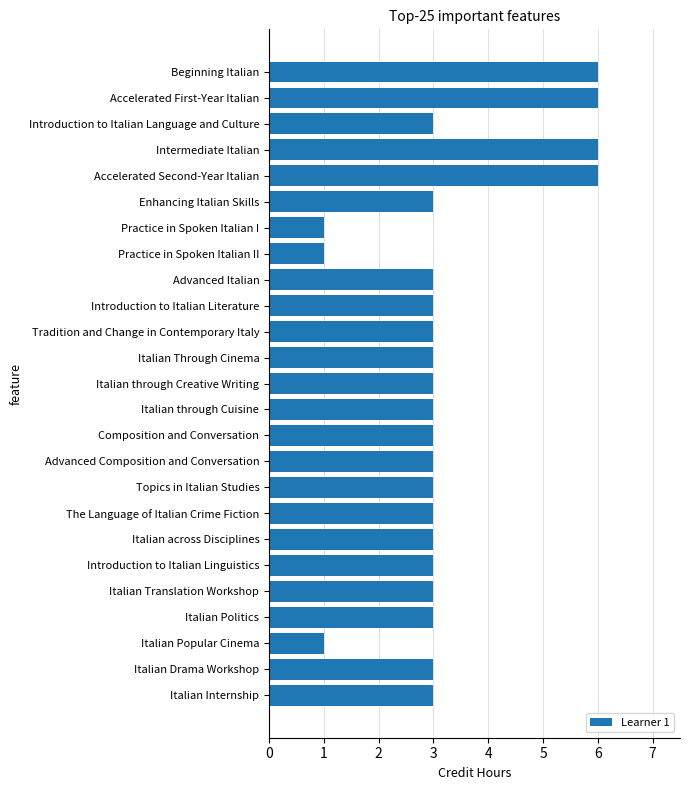

Reading top to bottom, extract all data points from this chart.

6	6	3	6	6	3	1	1	3	3	3	3	3	3	3	3	3	3	3	3	3	3	1	3	3